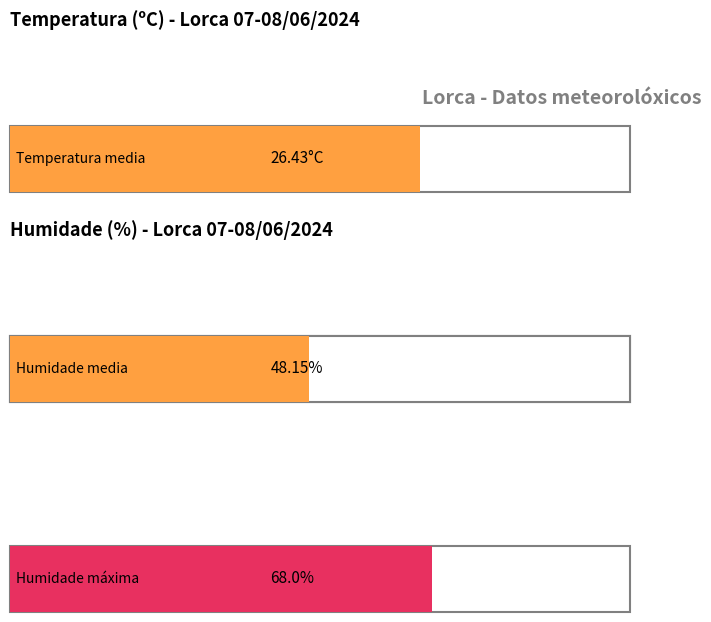

Does the chart contain any negative values?

No